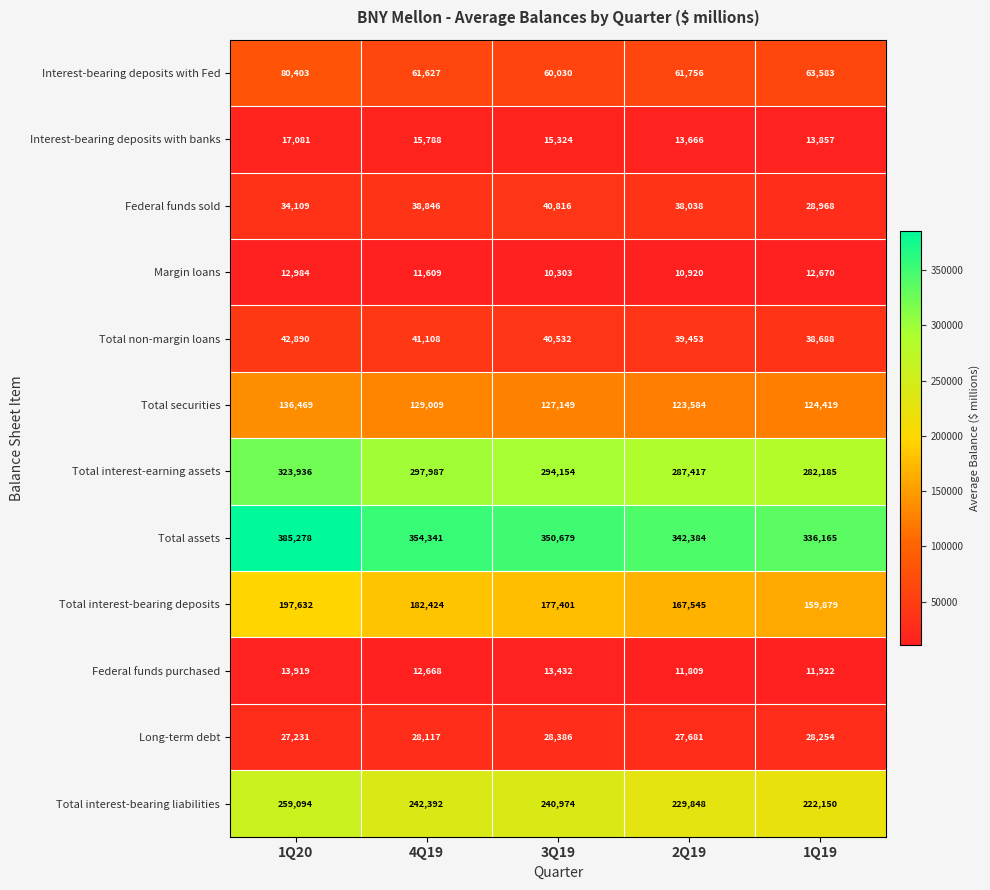

What is the average value of the Total interest-bearing deposits series?

176976